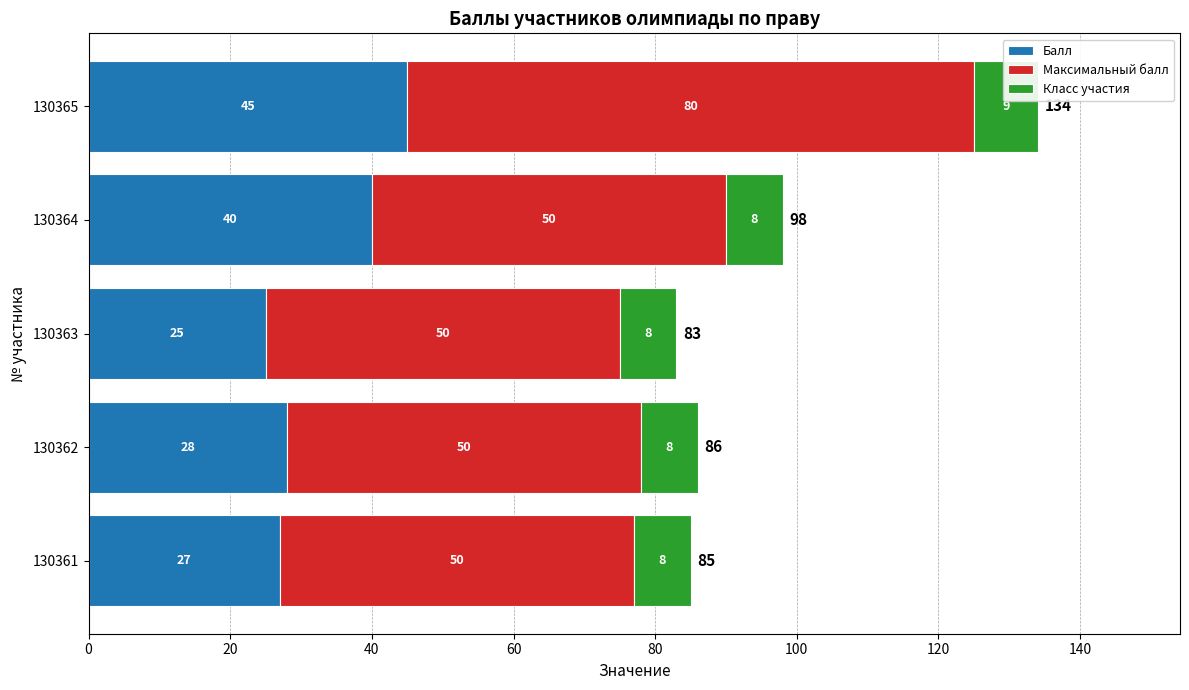

What are all the series names shown in the legend?

Балл, Максимальный балл, Класс участия